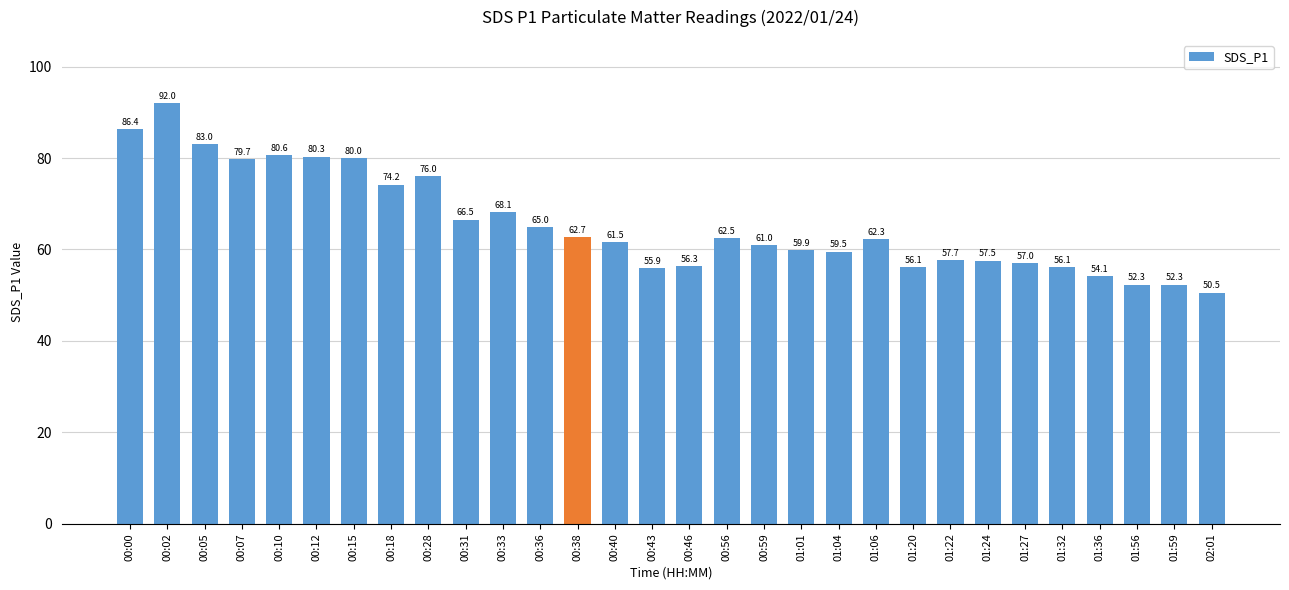

What is the value of the 16th bar from the left?

56.3